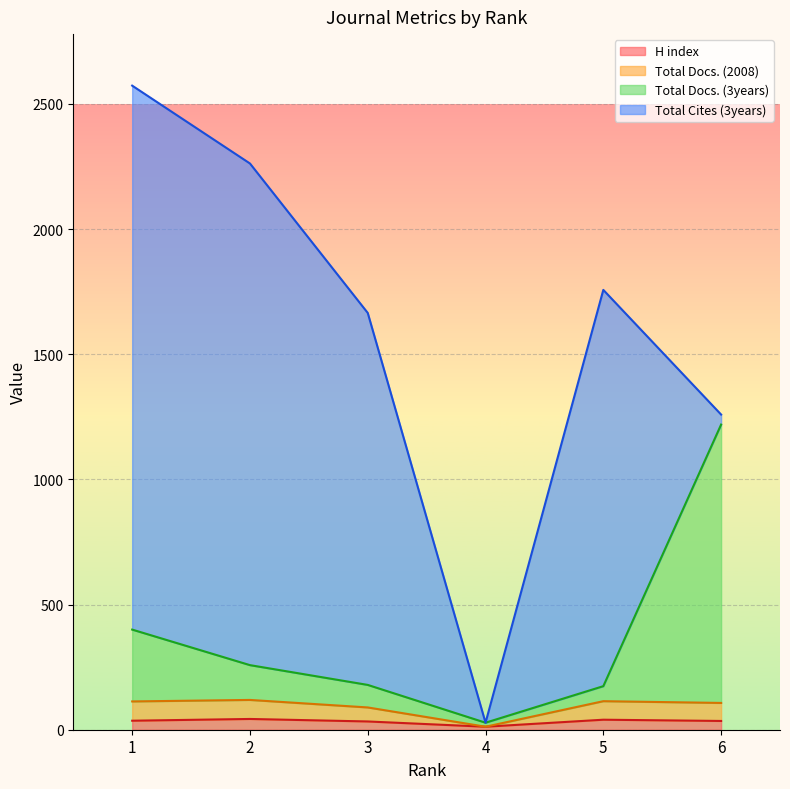

What is the difference between the maximum and second lowest values in the Total Docs. (2008) series?

30